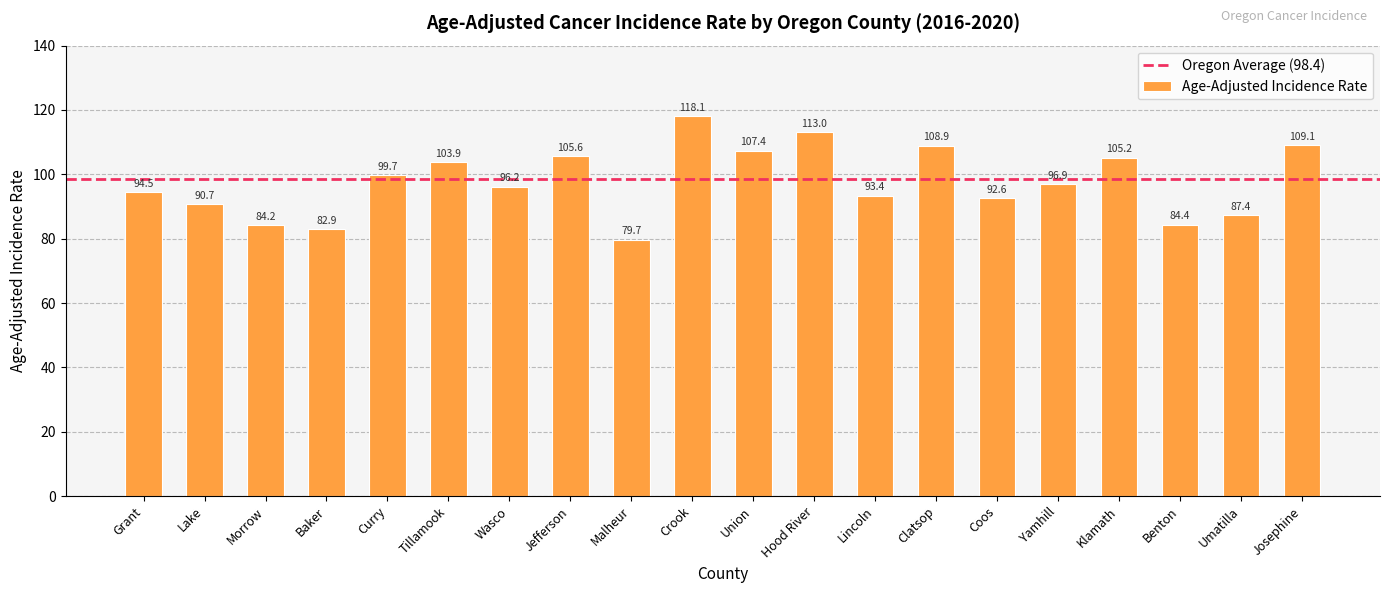

What is the maximum value shown in the chart?

118.1